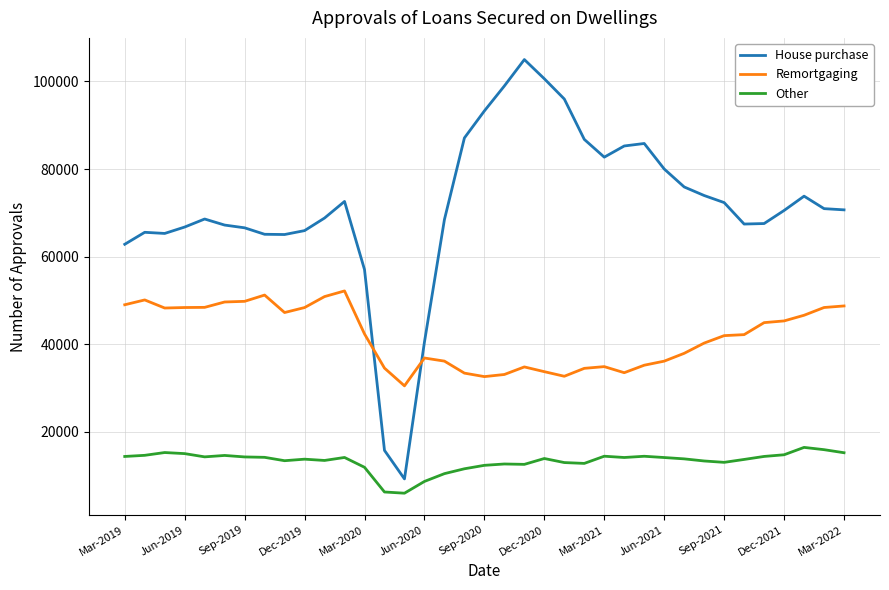

What is the maximum value for House purchase?

104985